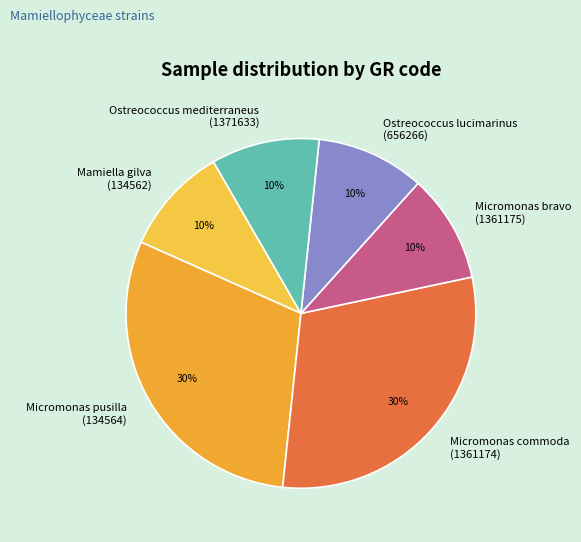

To the nearest percent, what is the difference between the largest and smallest slice percentages?

20%